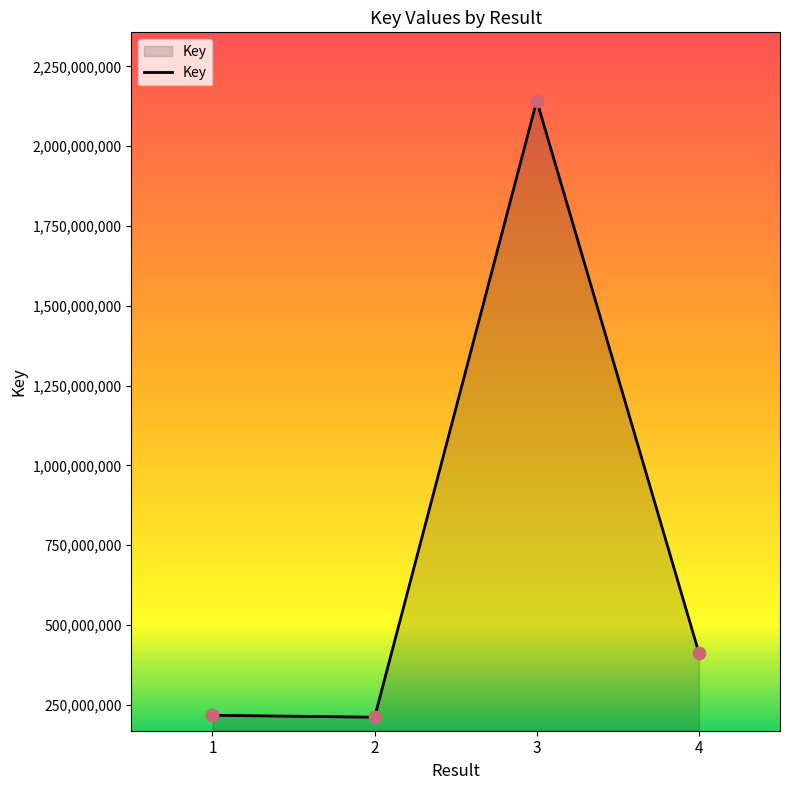

Between 3 and 2, which is larger?

3